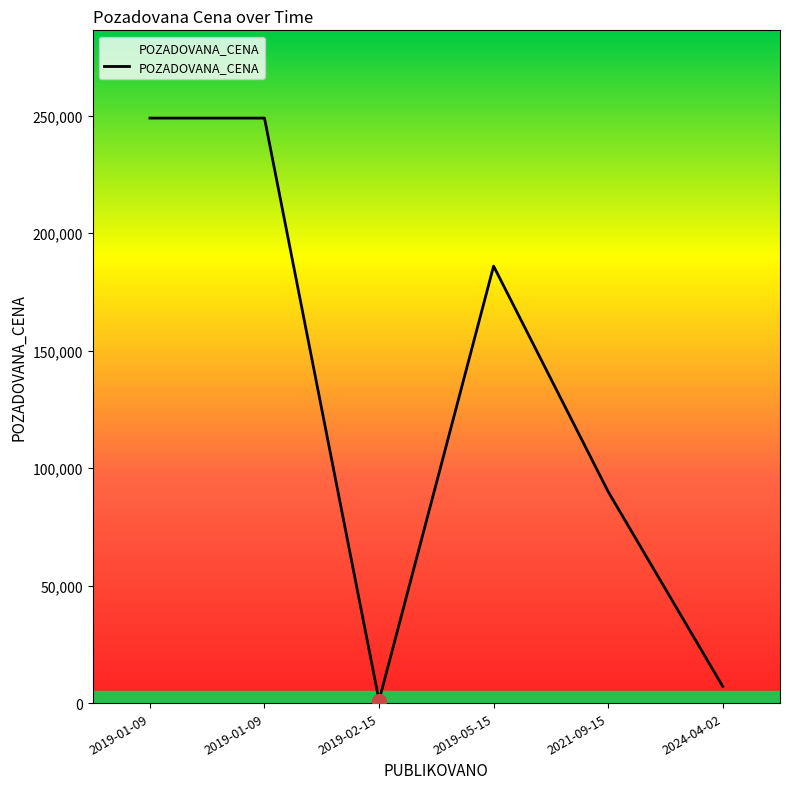

Between 2019-05-15 and 2019-01-09, which is larger?

2019-01-09